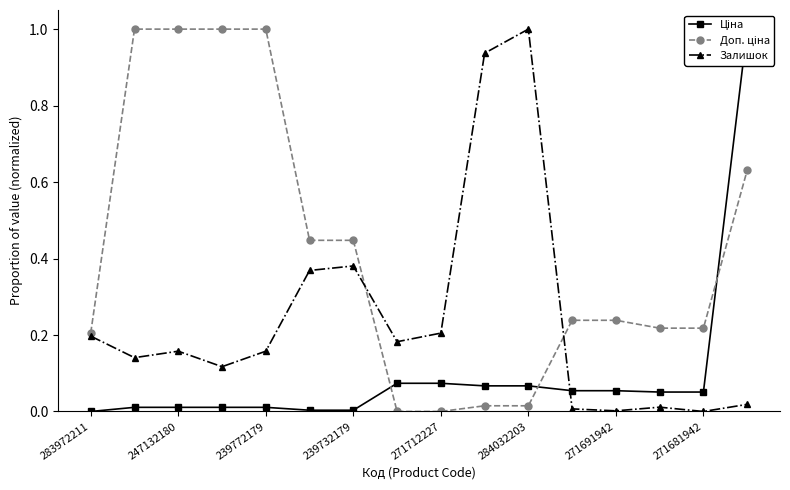

How many categories are shown in the chart?

16